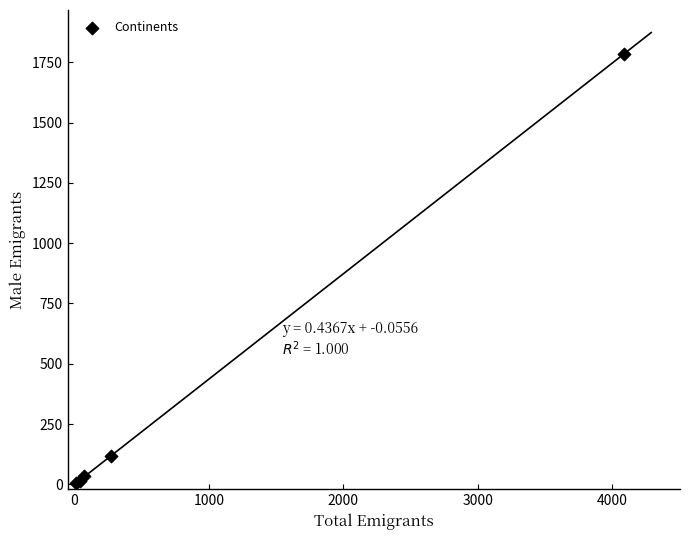

What Y value in the scatter plot is closest to 894?

116